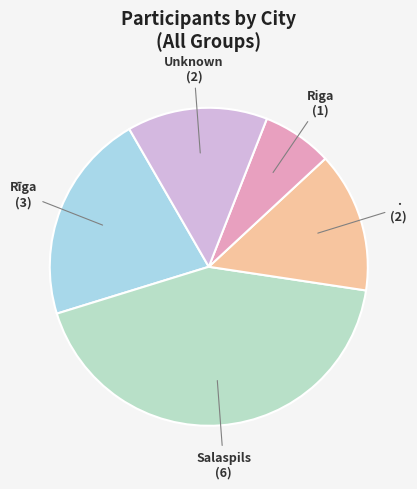

Do Unknown and Salaspils together represent more than half of the pie?

Yes